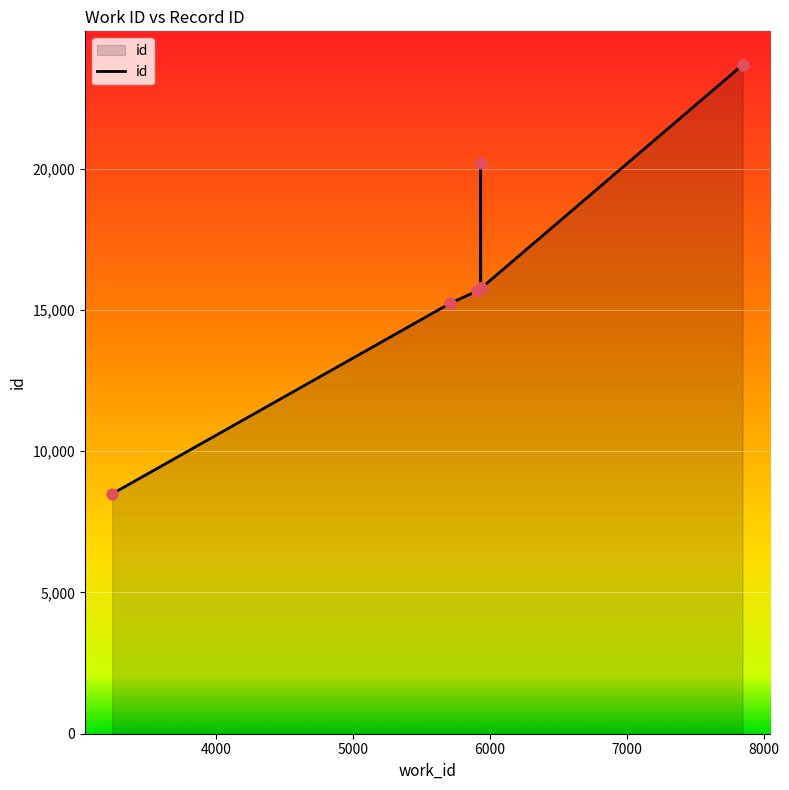

Which has a higher value, 7844 or 5933?

7844